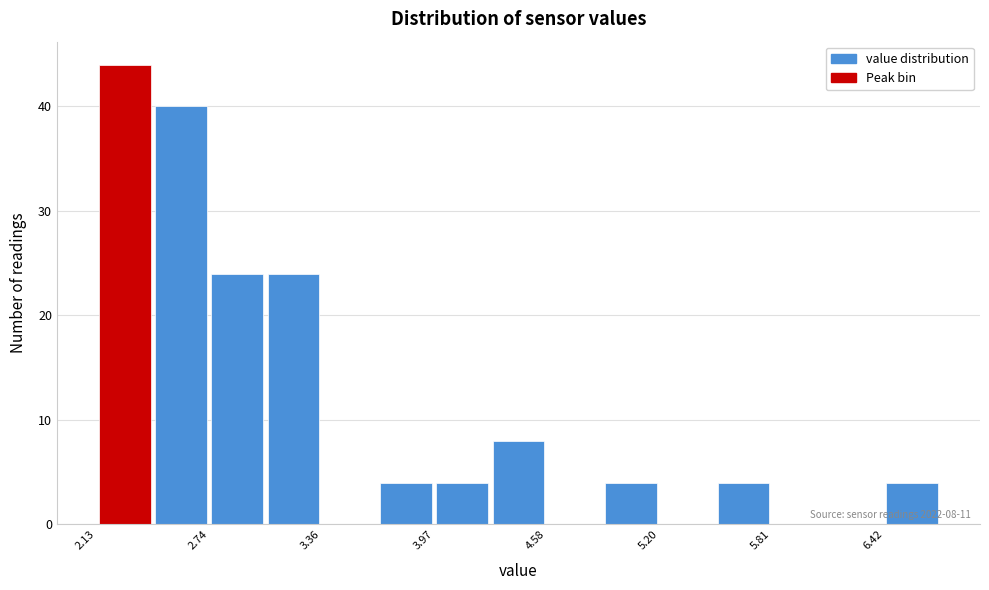

Read against the x-axis, roughly where is the centre of the tallest bar?

2.3